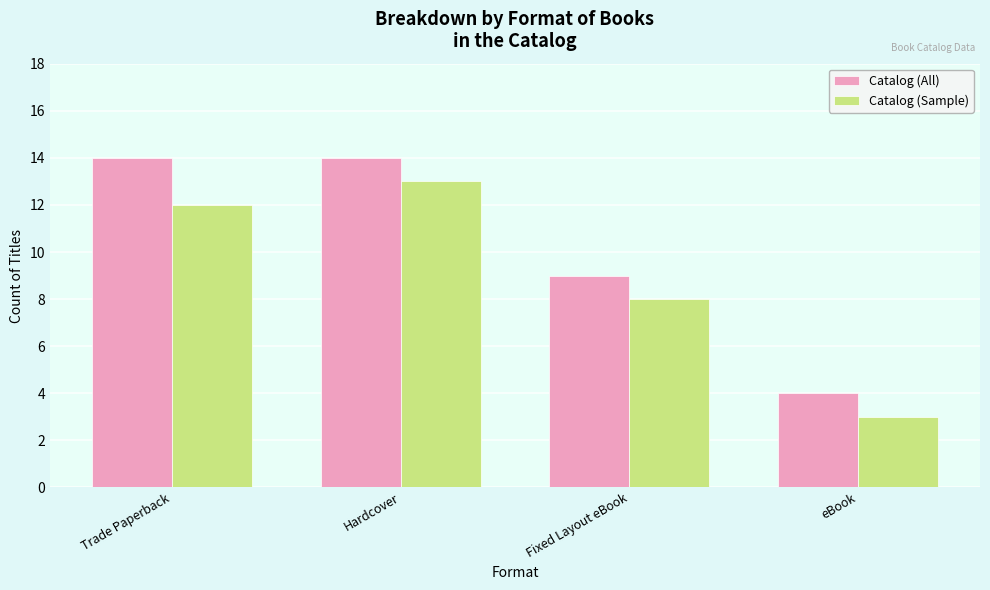

Does the chart contain any negative values?

No